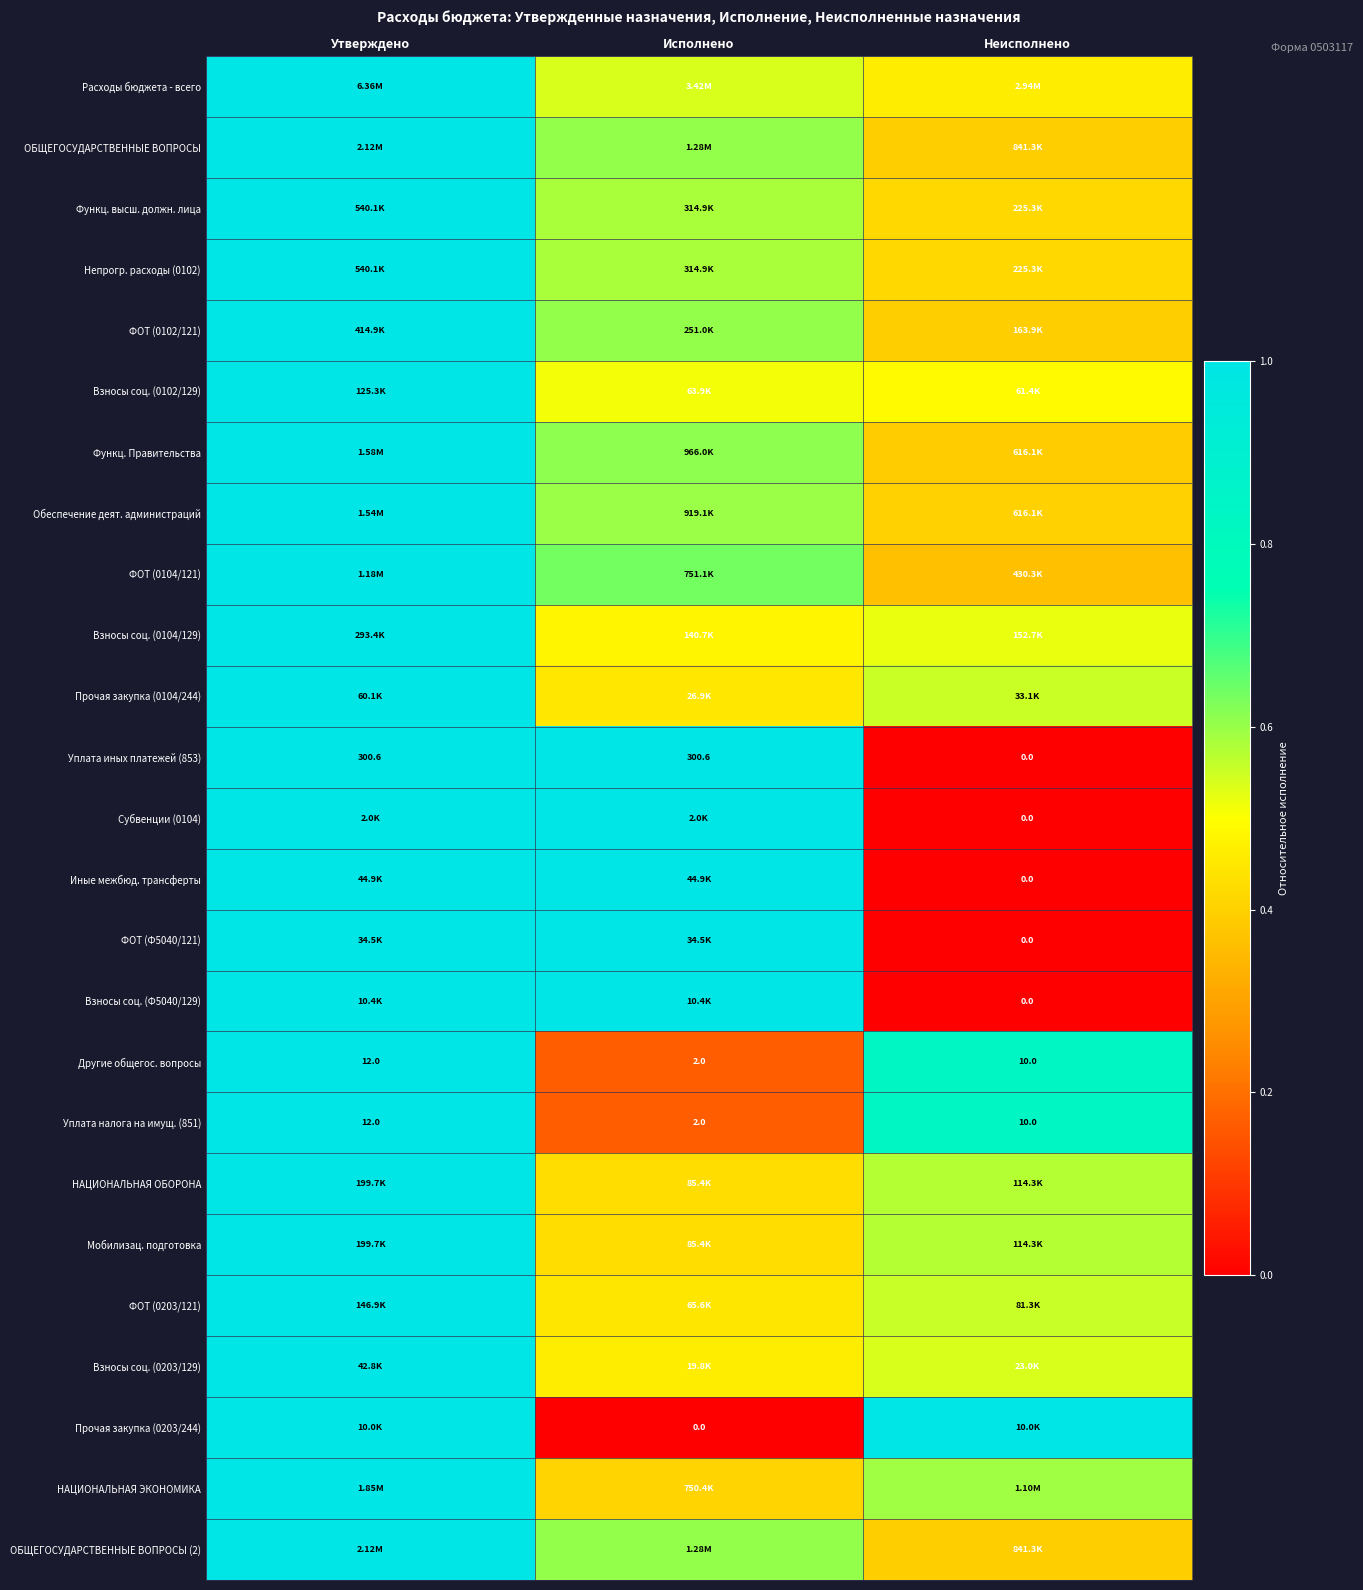

At how many categories does at least one series exceed 0?

3